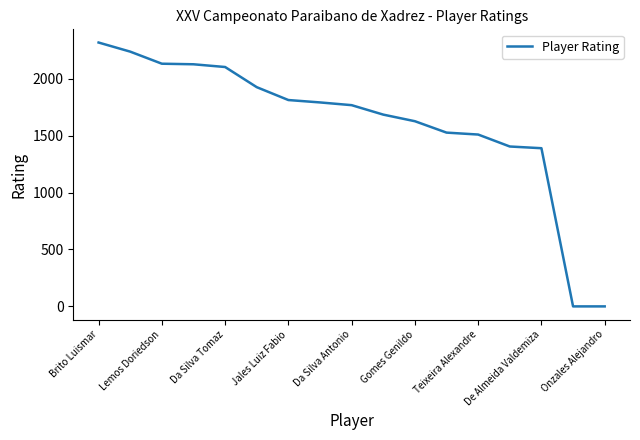

What is the maximum value shown in the chart?

2317